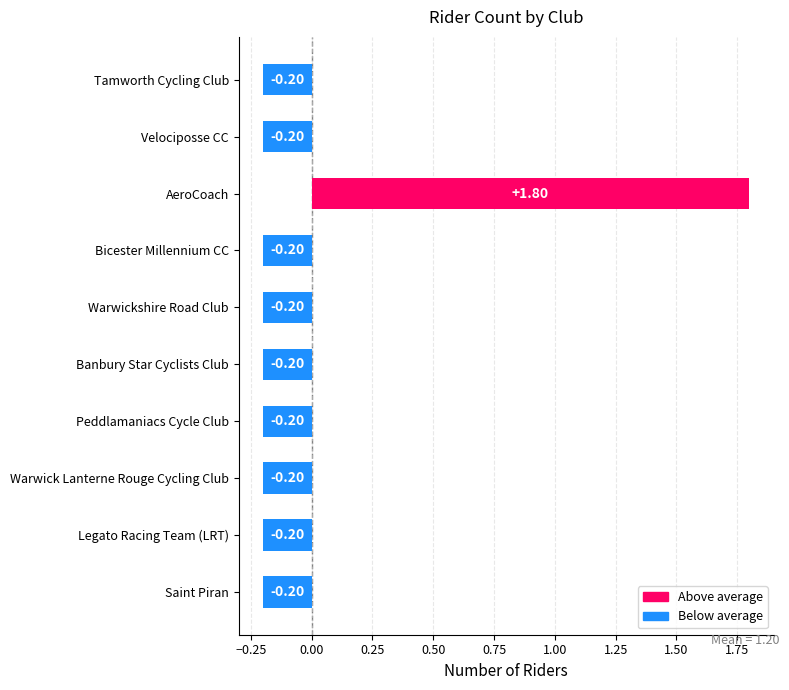

What is the label of the 2nd bar from the bottom?

Legato Racing Team (LRT)